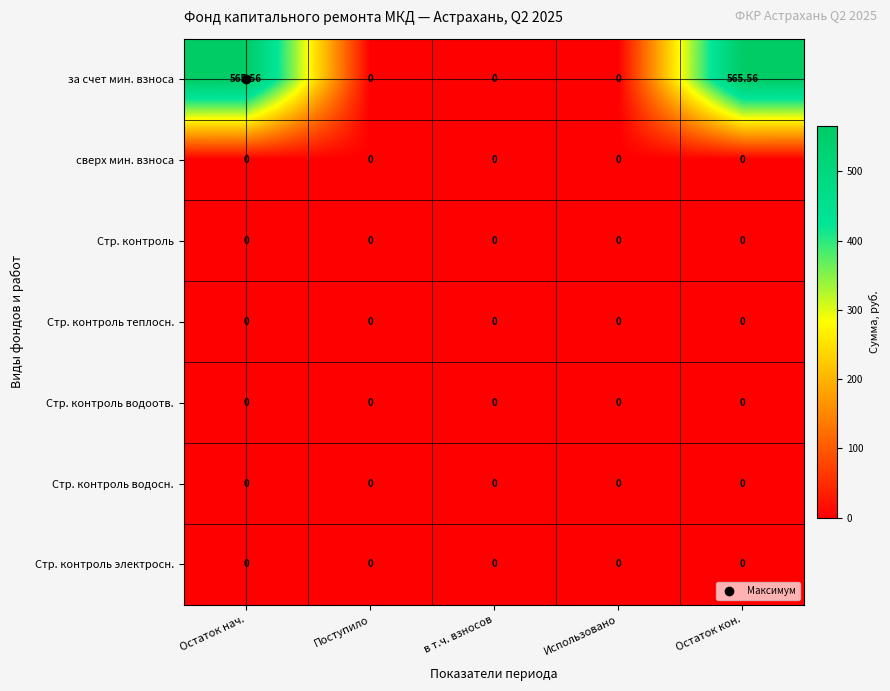

How many distinct data groups are displayed?

7